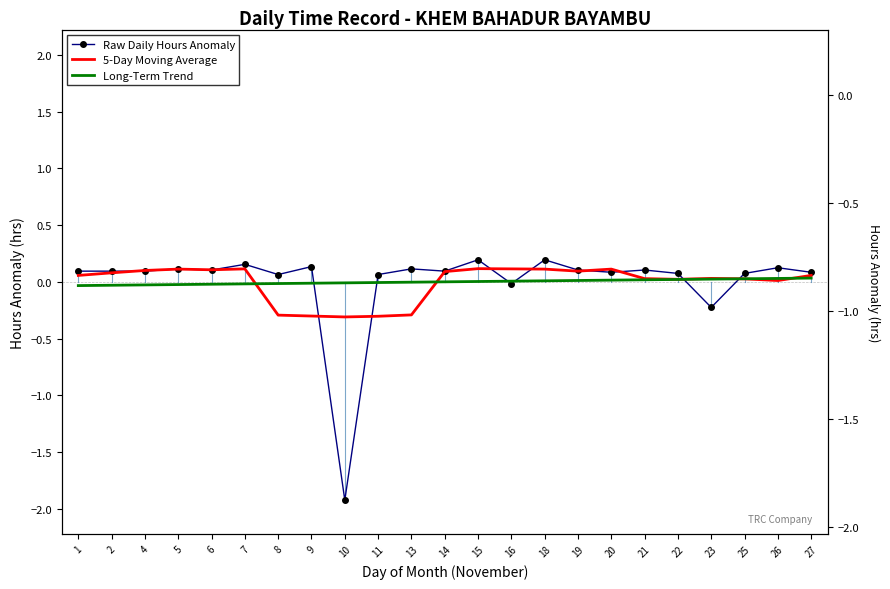

True or false: Long-Term Trend has more than 2 points higher than both neighbors.

False